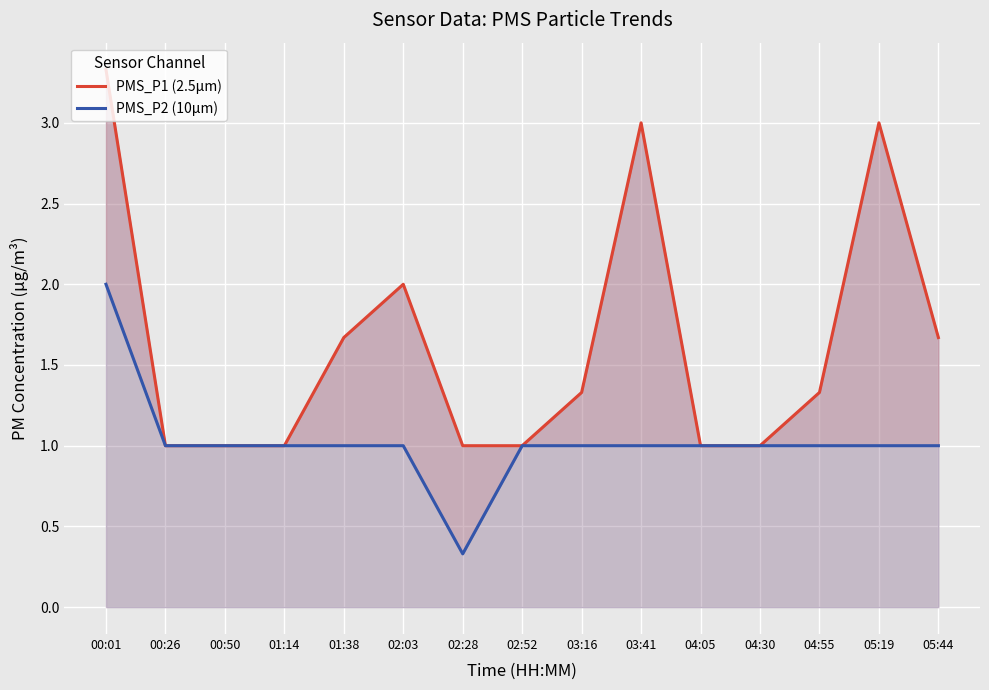

At how many categories does at least one series exceed 3?

1